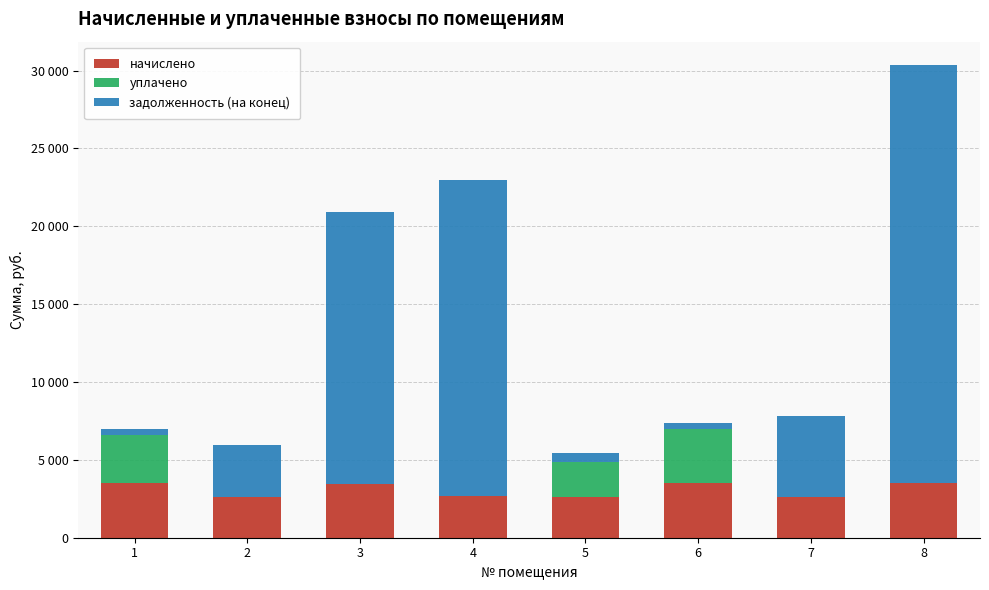

What is the sum of the начислено values at 7 and 8?

6143.8